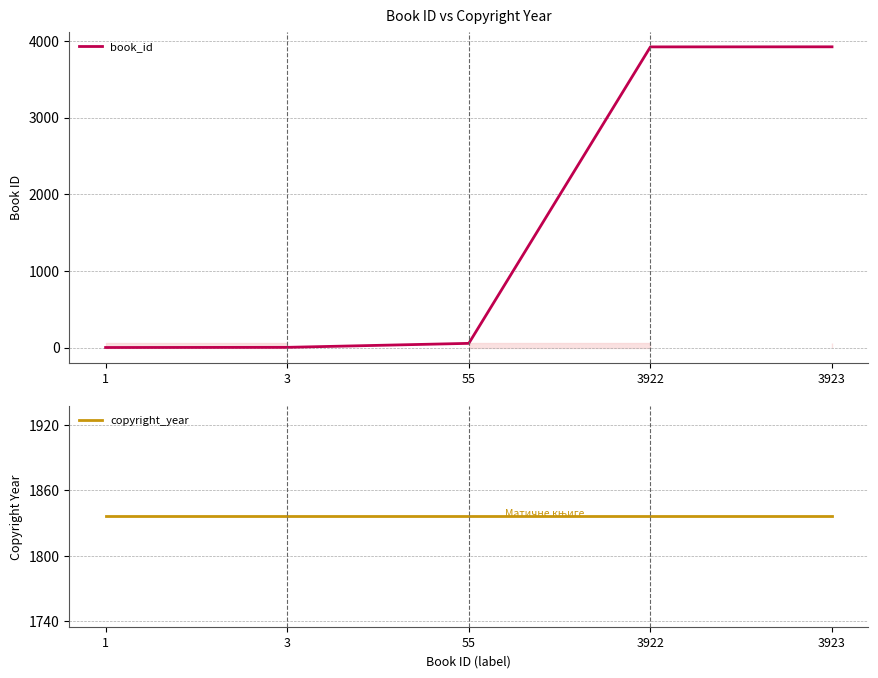

The value of book_id at 55 is 76. True or false?

False